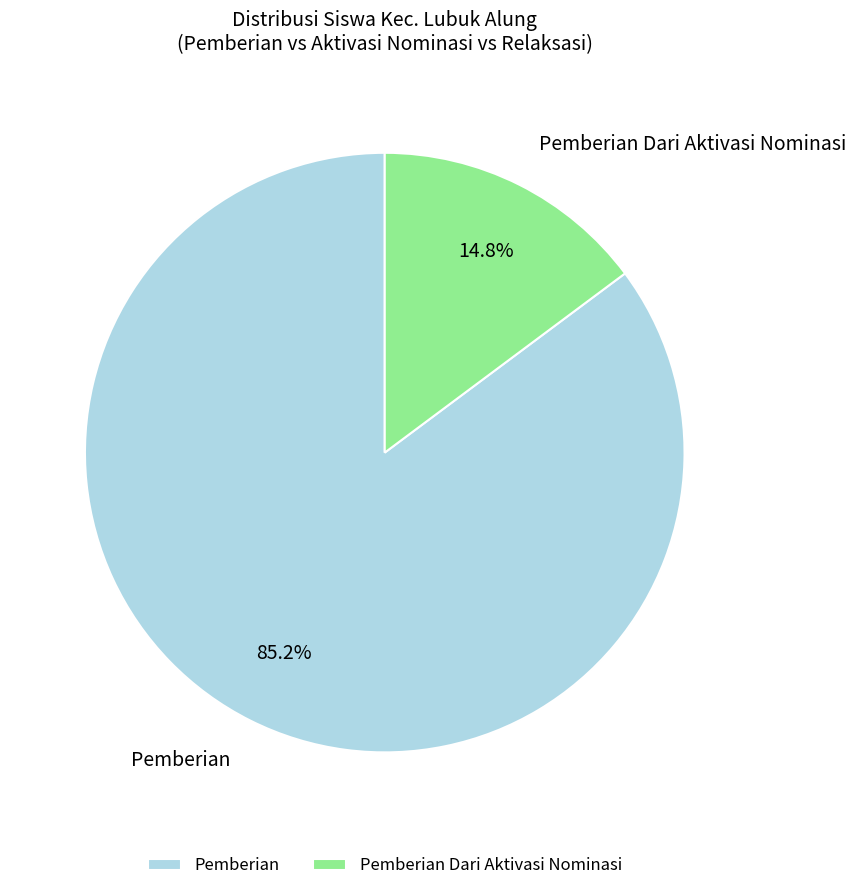

Do Pemberian Dari Aktivasi Nominasi and Pemberian together represent more than half of the pie?

Yes